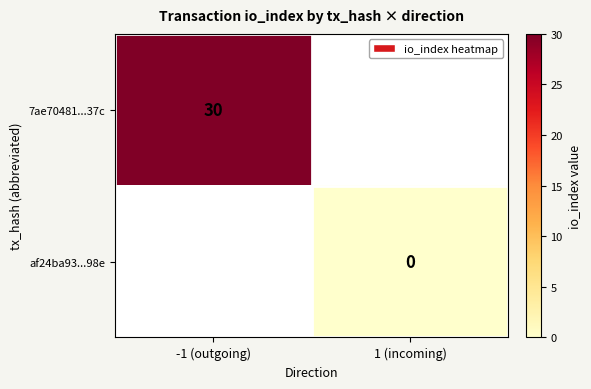

Is the value of af24ba93...98e at 1 (incoming) greater than the value of 7ae70481...37c at -1 (outgoing)?

No